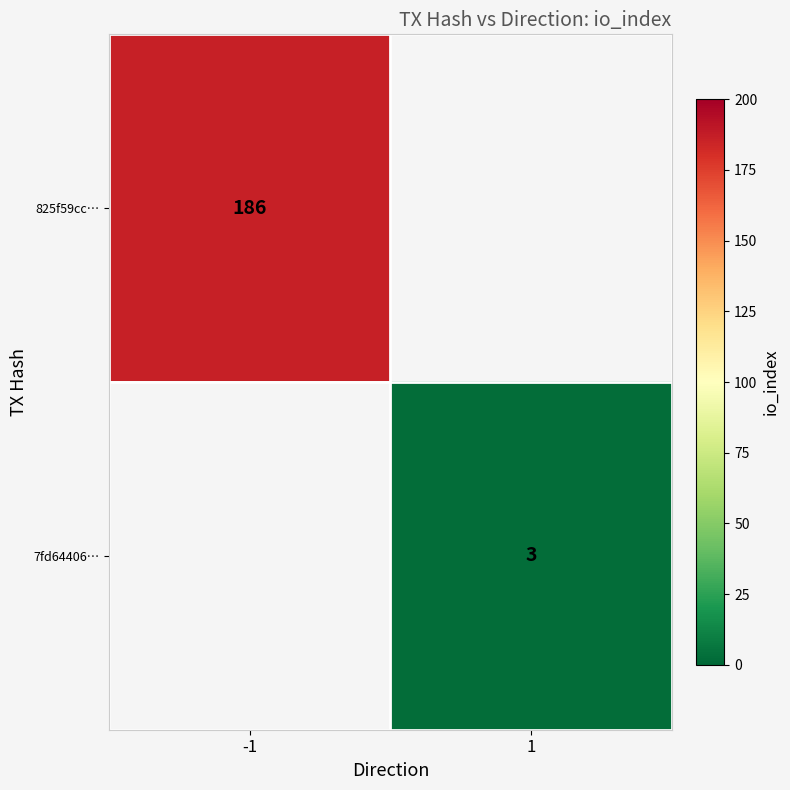

The 7fd64406… series shows 3 at 1. True or false?

True